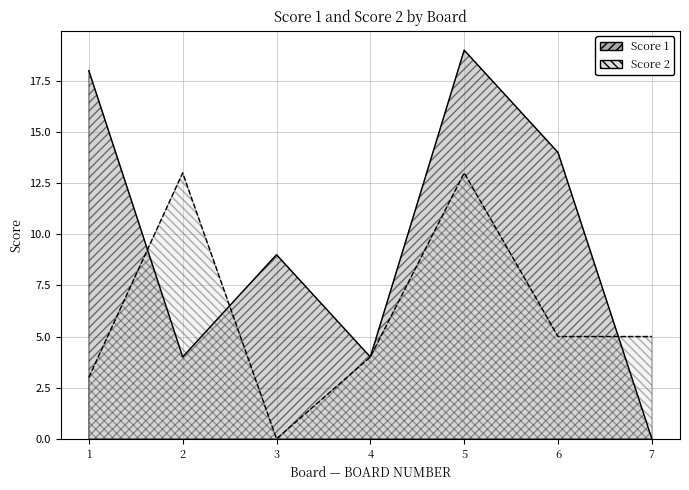

Which category has the lowest value in the Score 2 series?

3